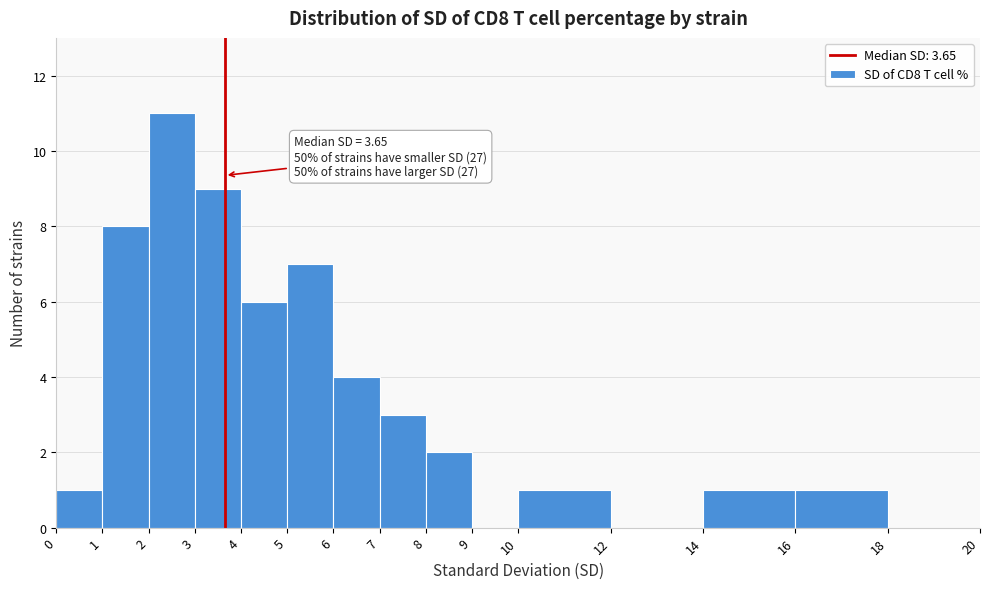

Over which range of the x-axis is the bar tallest?

2 to 3